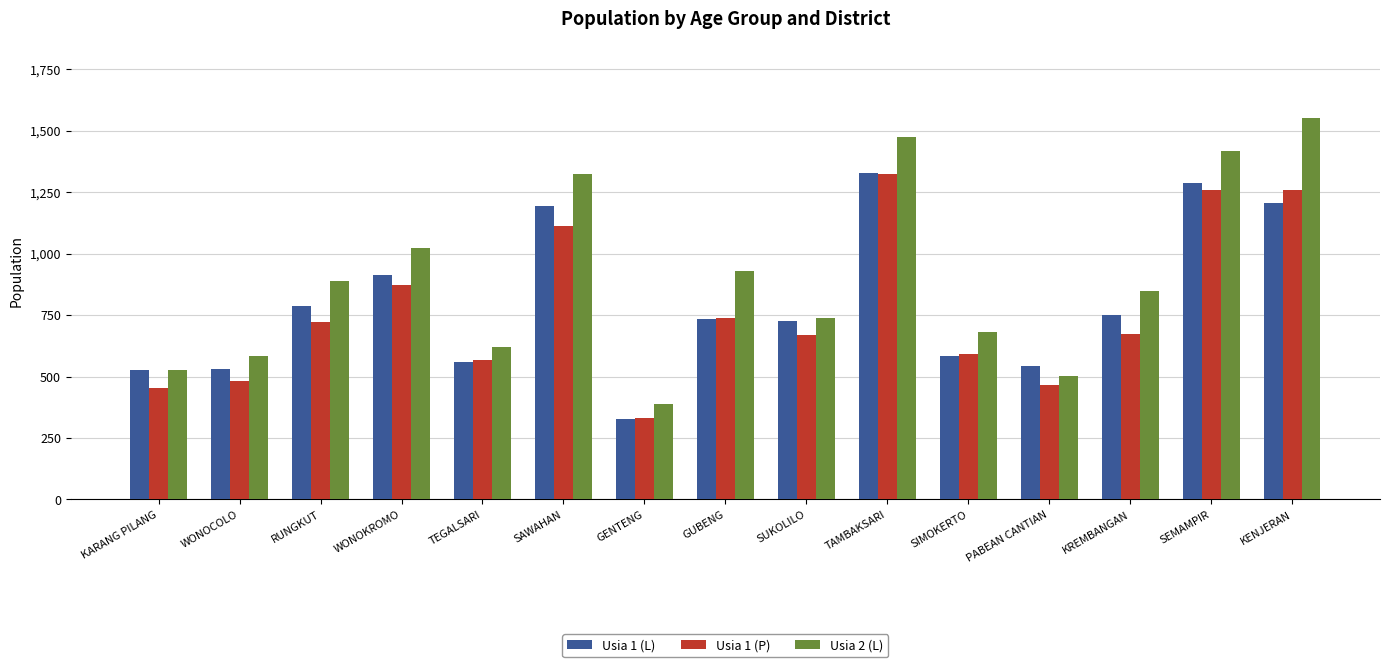

What is the lowest value of the Usia 1 (P) series?

331